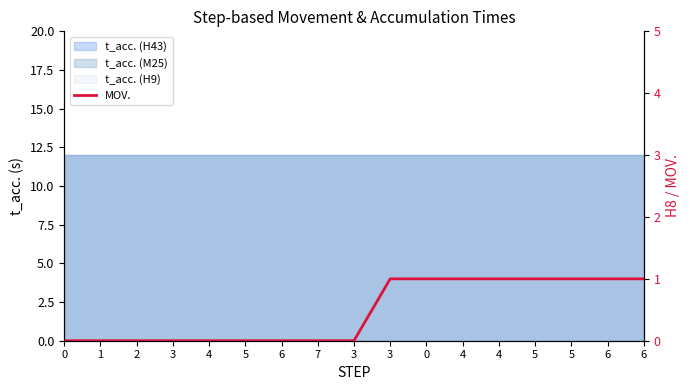

What is the change in value from 0 to 5?

+1